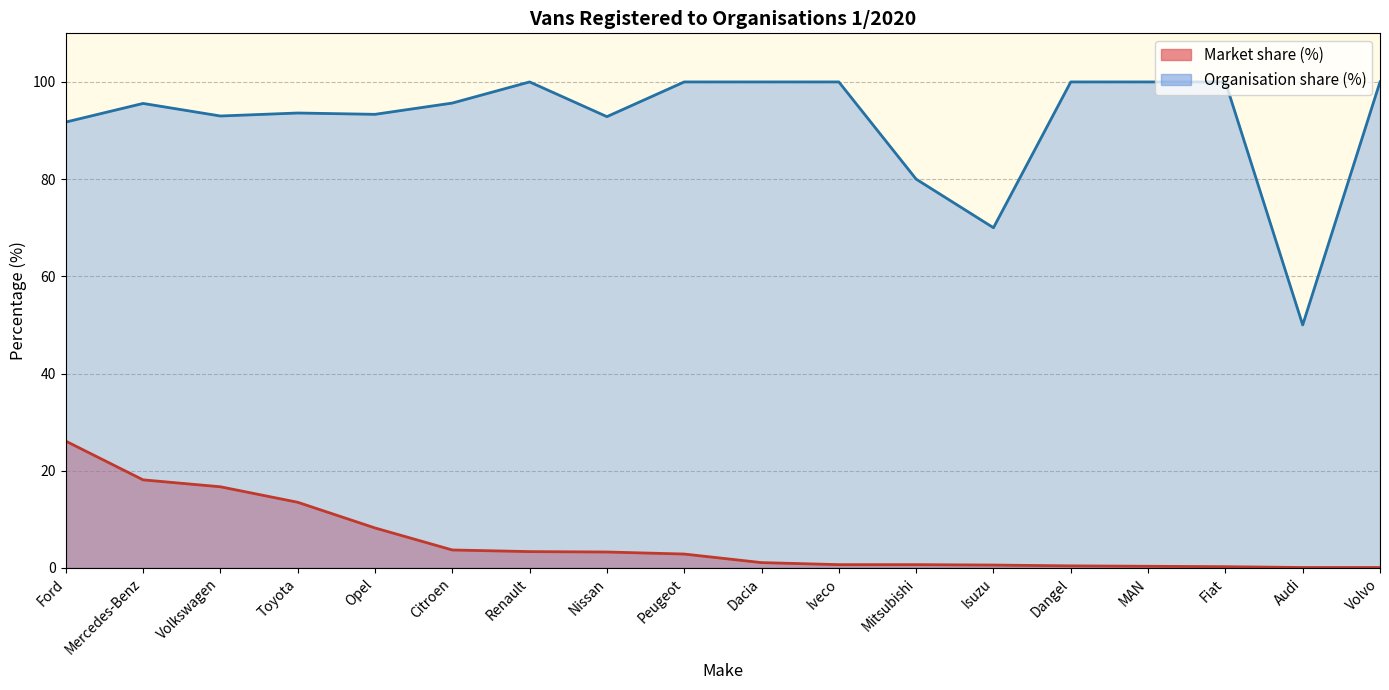

What position from the right is Volkswagen?

16